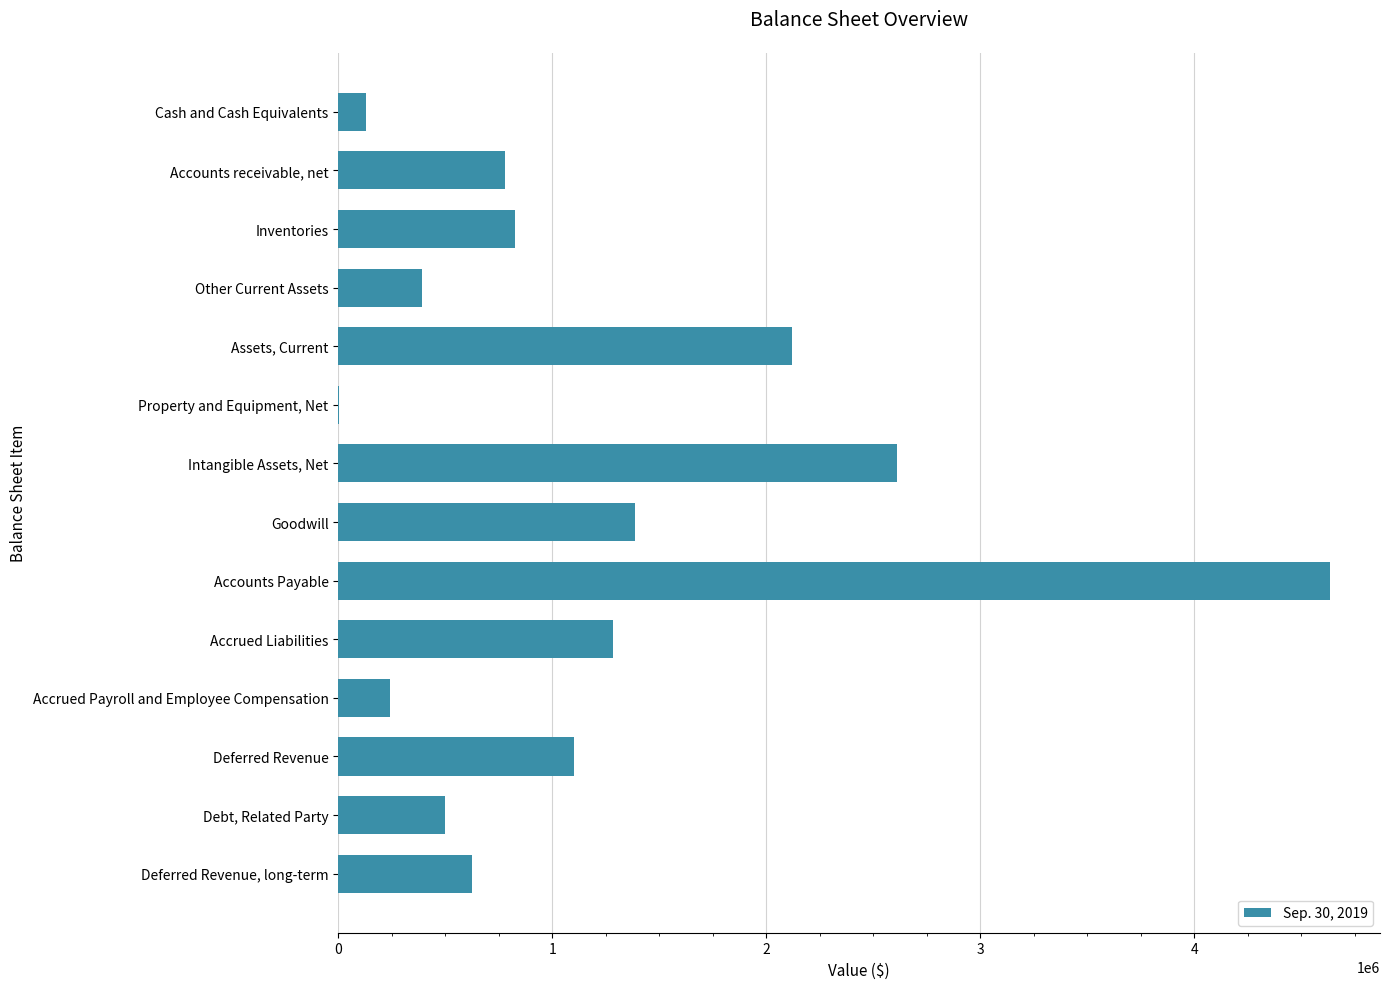

Reading top to bottom, extract all data points from this chart.

Cash and Cash Equivalents=129000	Accounts receivable, net=777000	Inventories=825000	Other Current Assets=389000	Assets, Current=2120000	Property and Equipment, Net=3000	Intangible Assets, Net=2613000	Goodwill=1385000	Accounts Payable=4636000	Accrued Liabilities=1286000	Accrued Payroll and Employee Compensation=241000	Deferred Revenue=1100000	Debt, Related Party=500000	Deferred Revenue, long-term=625000